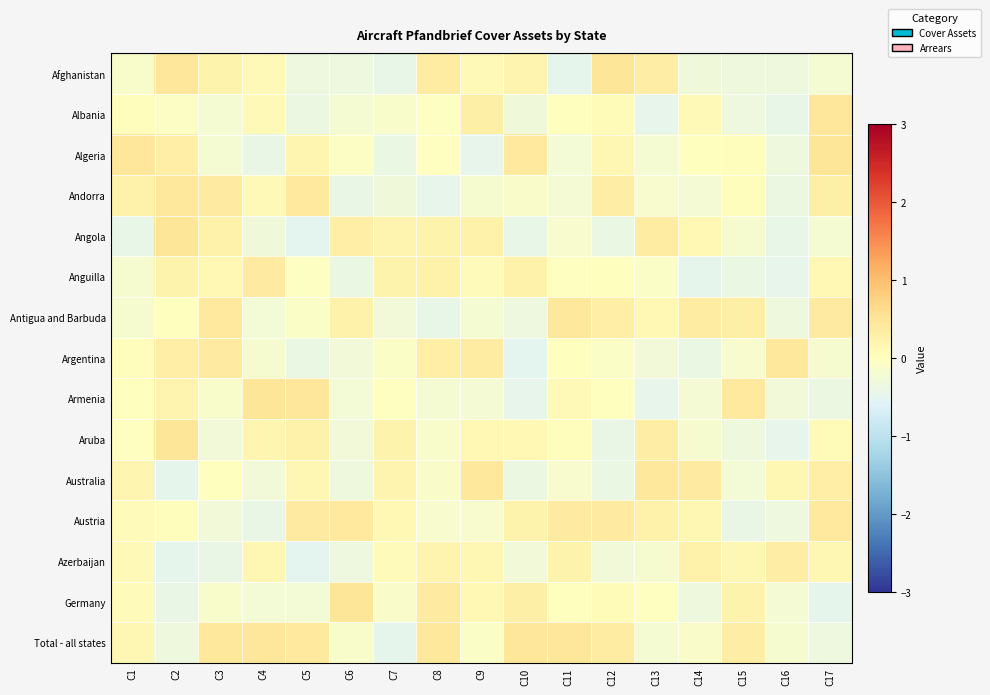

Rank the series at C14 from highest to lowest value.

Australia, Antigua and Barbuda, Azerbaijan, Austria, Angola, Albania, Algeria, Total - all states, Aruba, Andorra, Armenia, Afghanistan, Germany, Argentina, Anguilla